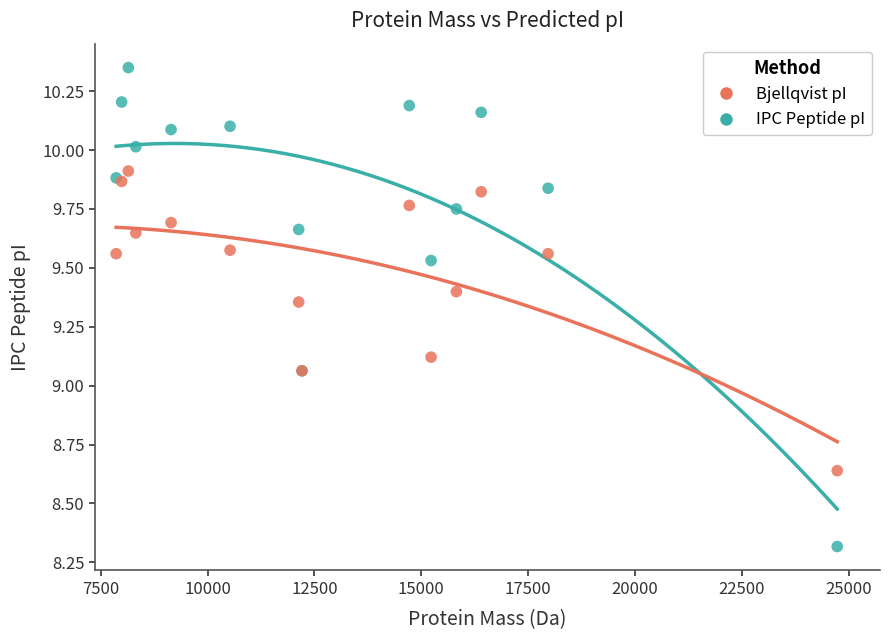

Which series has the largest Y range (max minus min)?

IPC Peptide pI